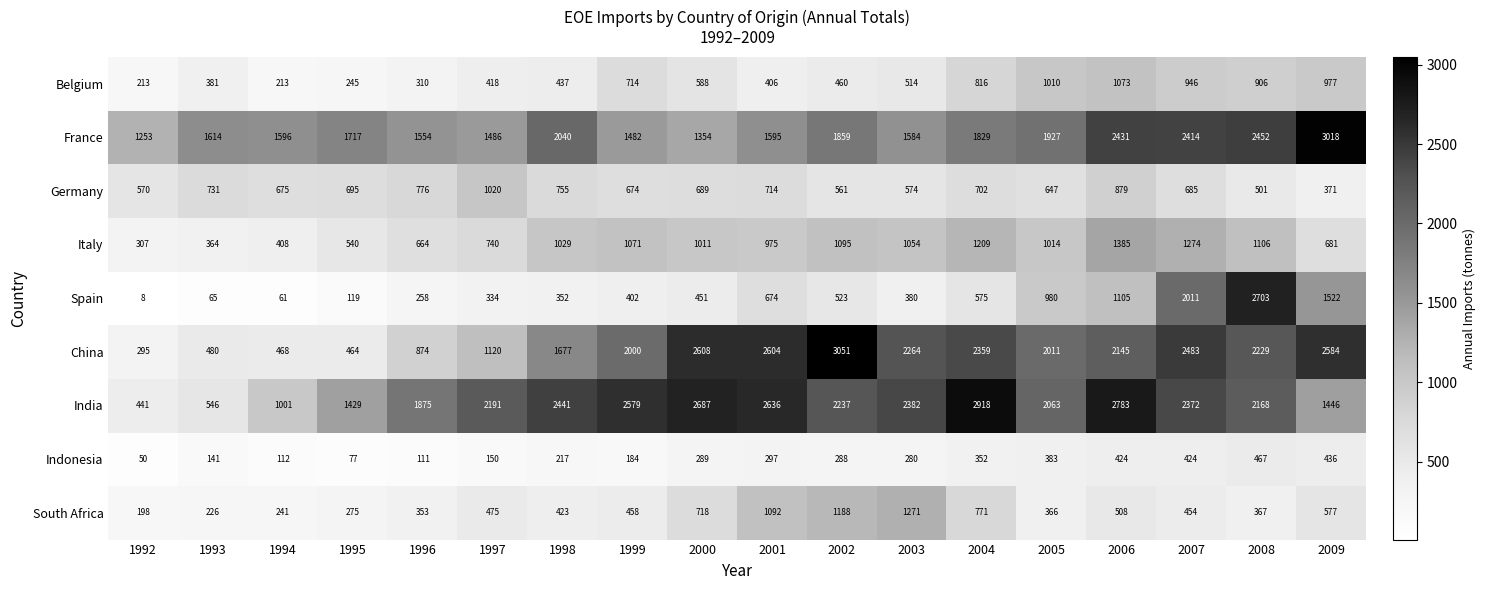

Read the Belgium value at 2002, to the nearest 50.

450